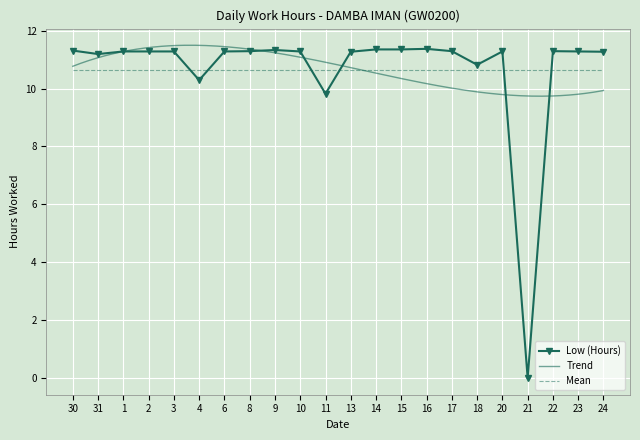

How many lines are shown in the chart?

1